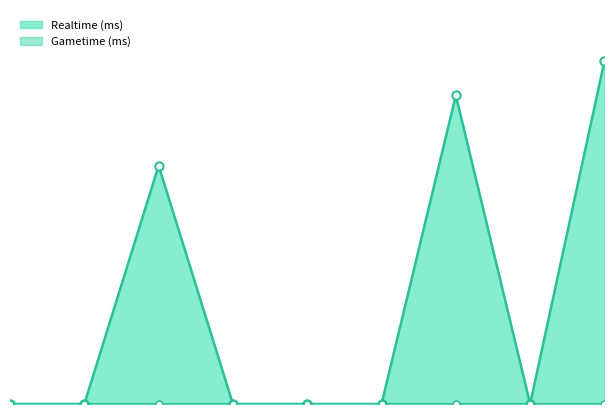

Where is the first local maximum?

3